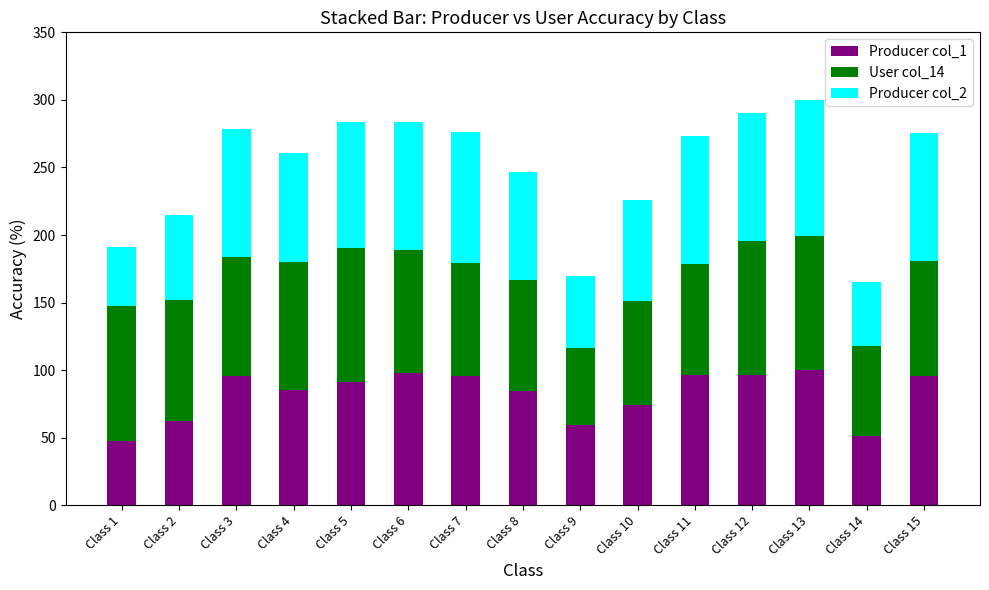

What is the difference between the Producer col_1 values at Class 10 and Class 9?

14.9